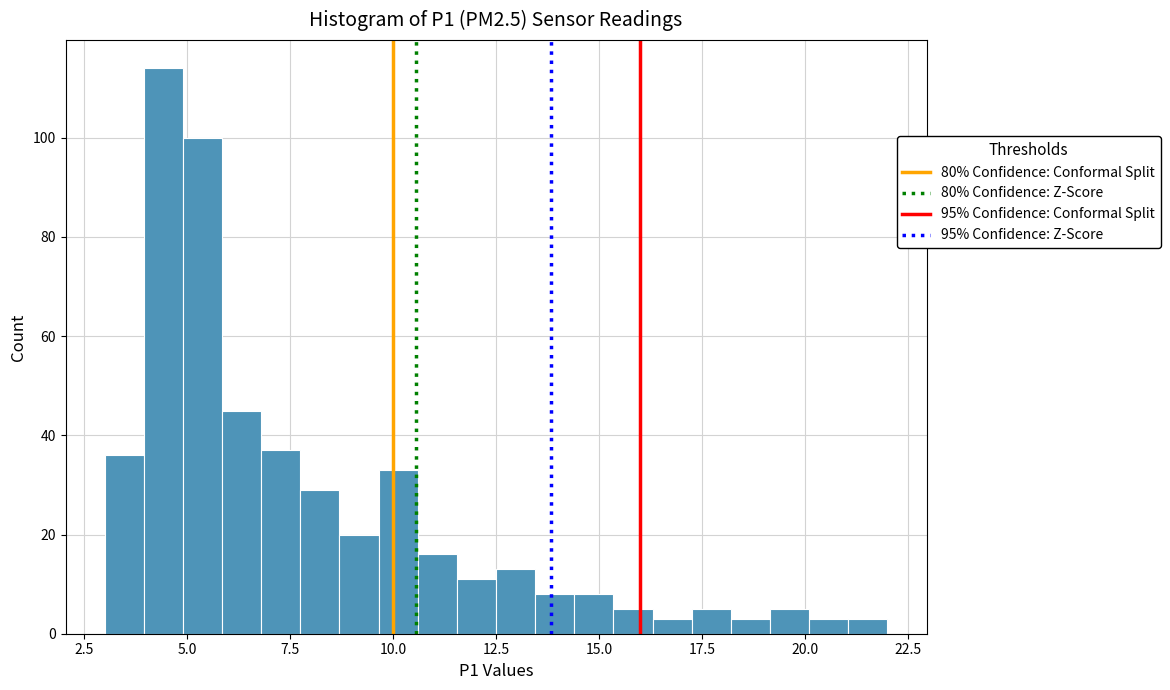

Read against the x-axis, roughly where is the centre of the tallest bar?

4.5